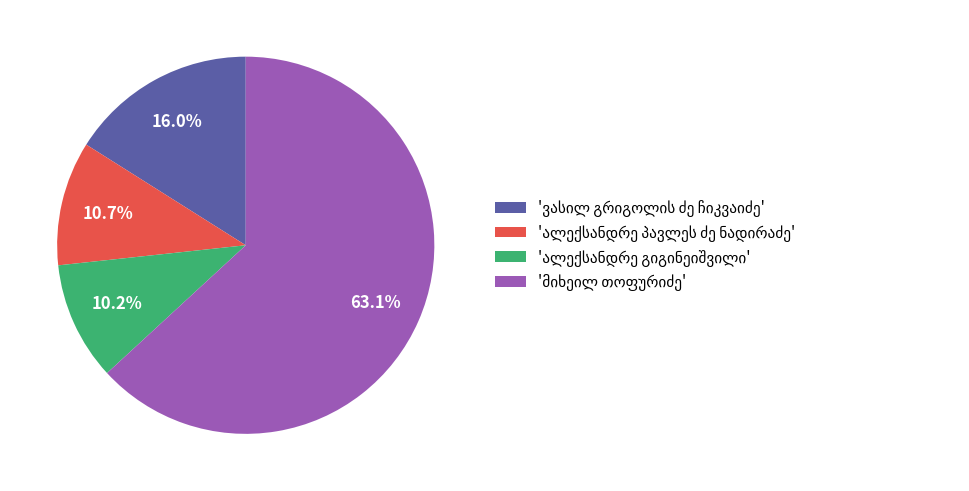

Is there any slice that represents more than half of the pie?

Yes